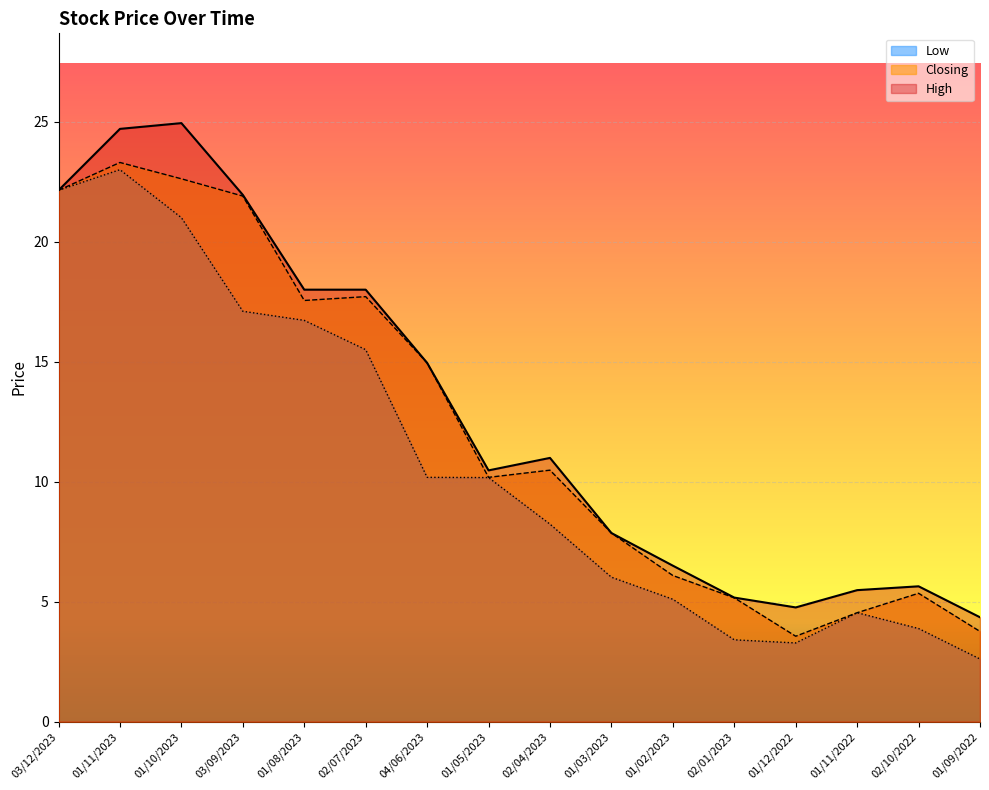

What is the difference between the maximum and minimum values in the Closing series?

19.7